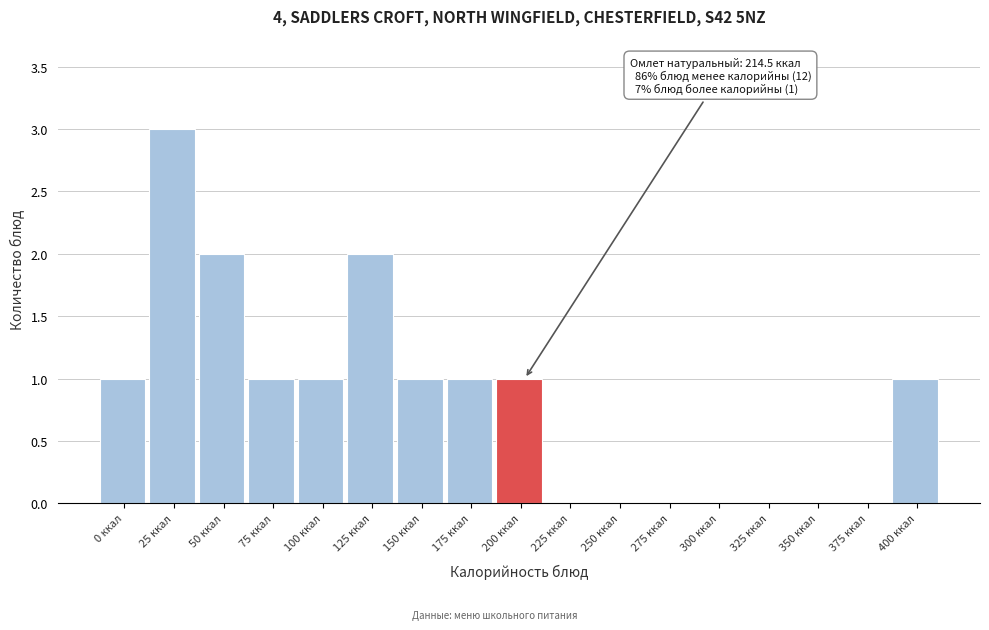

Reading right to left, transcribe all the data shown in this chart.

400 ккал=1	375 ккал=0	350 ккал=0	325 ккал=0	300 ккал=0	275 ккал=0	250 ккал=0	225 ккал=0	200 ккал=1	175 ккал=1	150 ккал=1	125 ккал=2	100 ккал=1	75 ккал=1	50 ккал=2	25 ккал=3	0 ккал=1